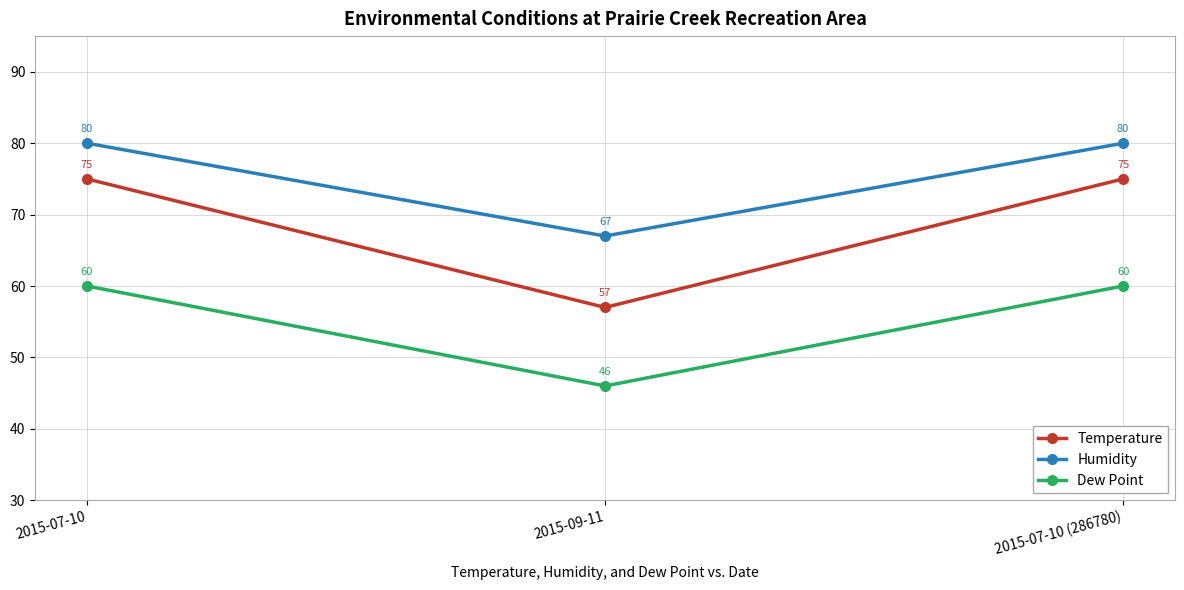

What is the value of the Dew Point point at the 1st from the left?

60